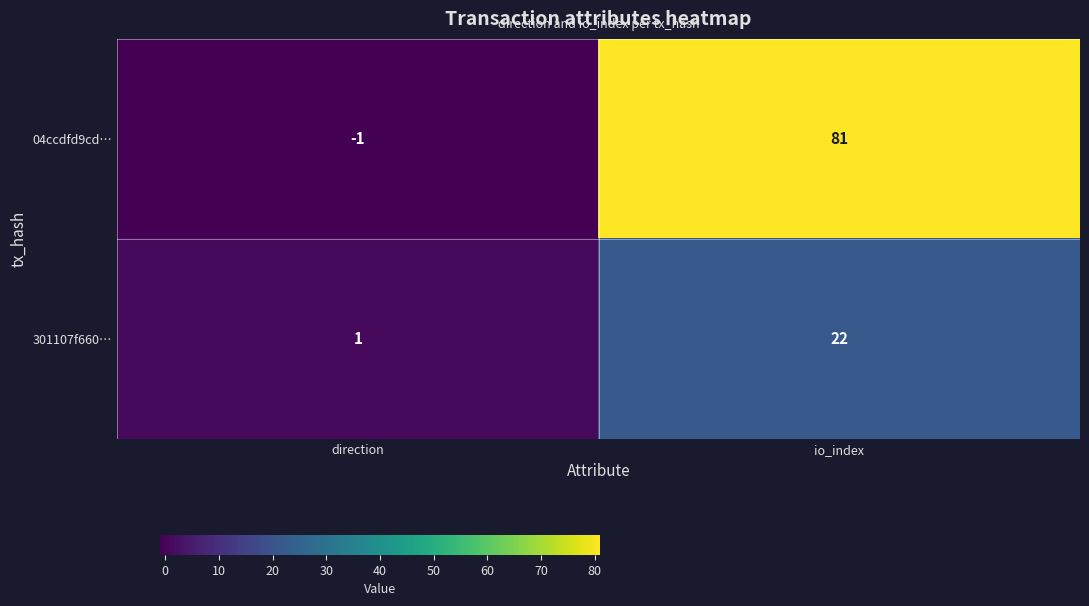

How many data points in 04ccdfd9cd… are less than 81?

1